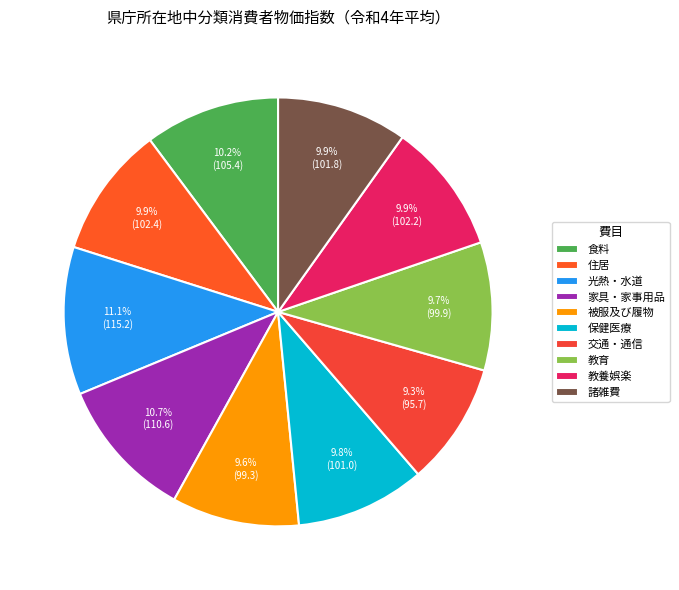

To the nearest percent, what percentage of the pie is 被服及び履物?

10%